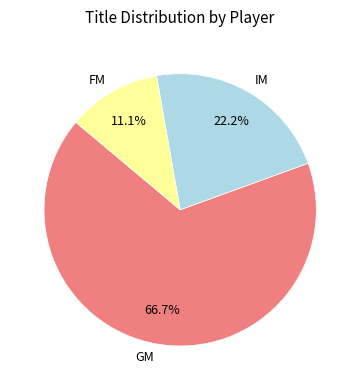

Between FM and IM, which is larger?

IM